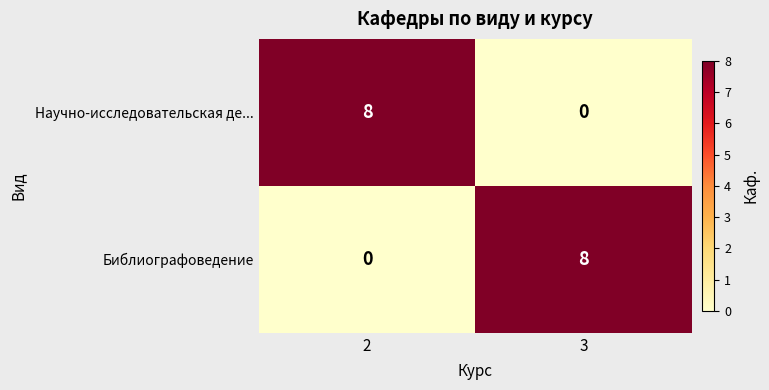

The Библиографоведение series shows 0 at 2. True or false?

True